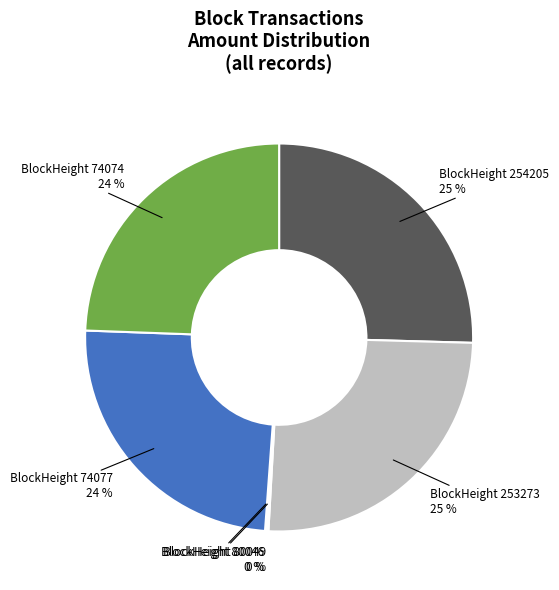

Is there a majority slice in this chart?

No